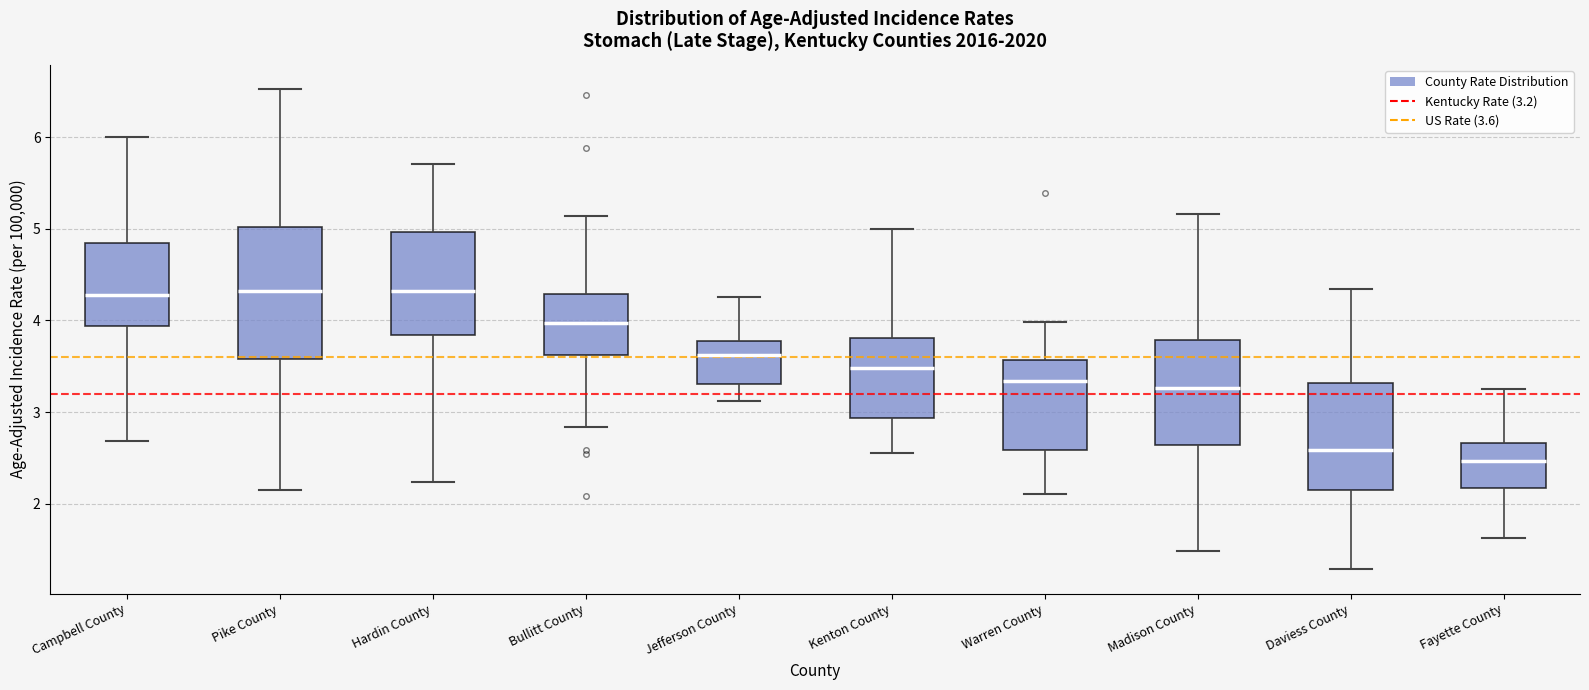

Reading left to right, read every box against the y-axis: the position of its median line, the range the box covers, and the ends of its whiskers. The values are not printed on the chart, so give them approximately, as read against the axis.

Campbell County: median 4.3, box 3.9 to 4.8, whiskers 2.7 to 6.0
Pike County: median 4.3, box 3.6 to 5.0, whiskers 2.1 to 6.5
Hardin County: median 4.3, box 3.8 to 5.0, whiskers 2.2 to 5.7
Bullitt County: median 4.0, box 3.6 to 4.3, whiskers 2.8 to 5.1
Jefferson County: median 3.6, box 3.3 to 3.8, whiskers 3.1 to 4.3
Kenton County: median 3.5, box 2.9 to 3.8, whiskers 2.6 to 5.0
Warren County: median 3.3, box 2.6 to 3.6, whiskers 2.1 to 4.0
Madison County: median 3.3, box 2.6 to 3.8, whiskers 1.5 to 5.2
Daviess County: median 2.6, box 2.2 to 3.3, whiskers 1.3 to 4.3
Fayette County: median 2.5, box 2.2 to 2.7, whiskers 1.6 to 3.3